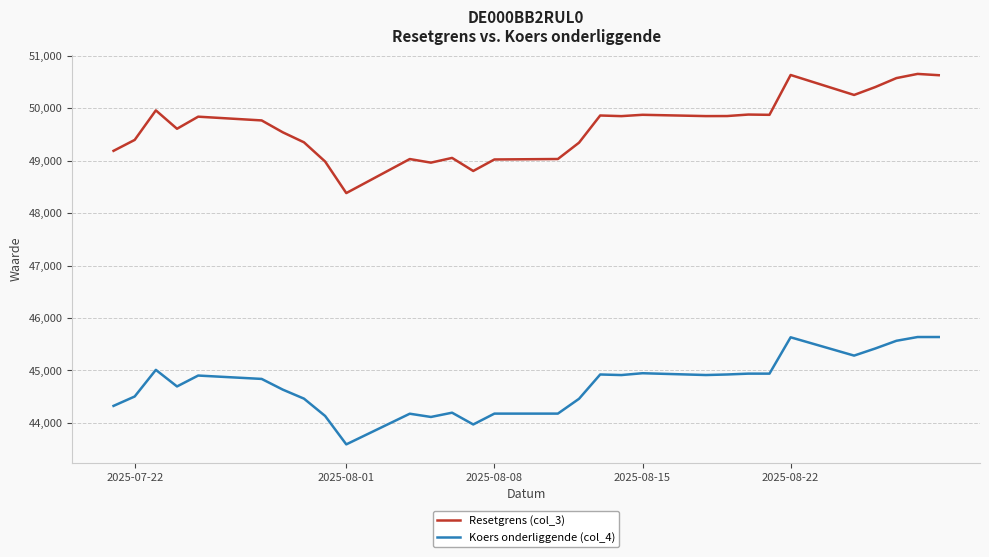

What is the greatest value displayed?

50657.0